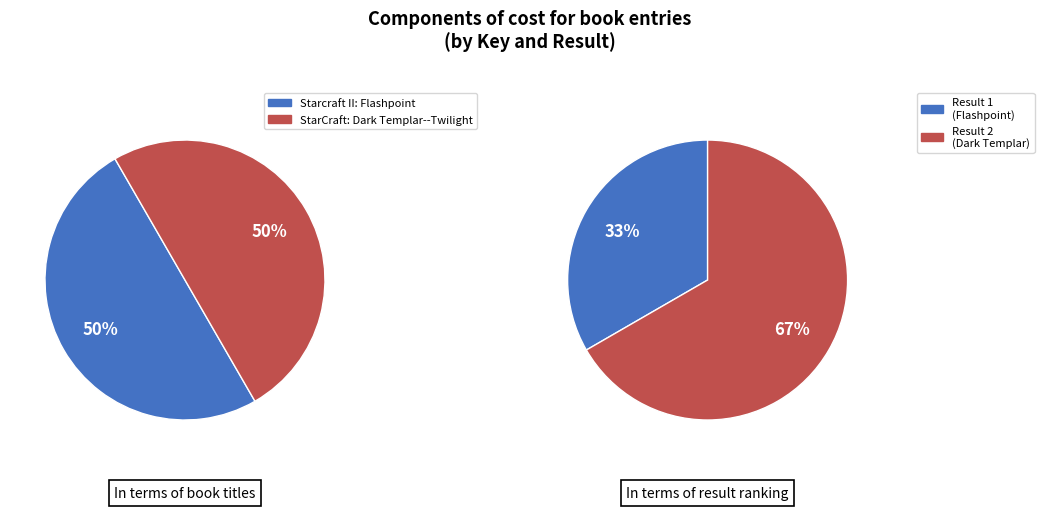

True or false: StarCraft: Dark Templar--Twilight accounts for 38% of the total.

False